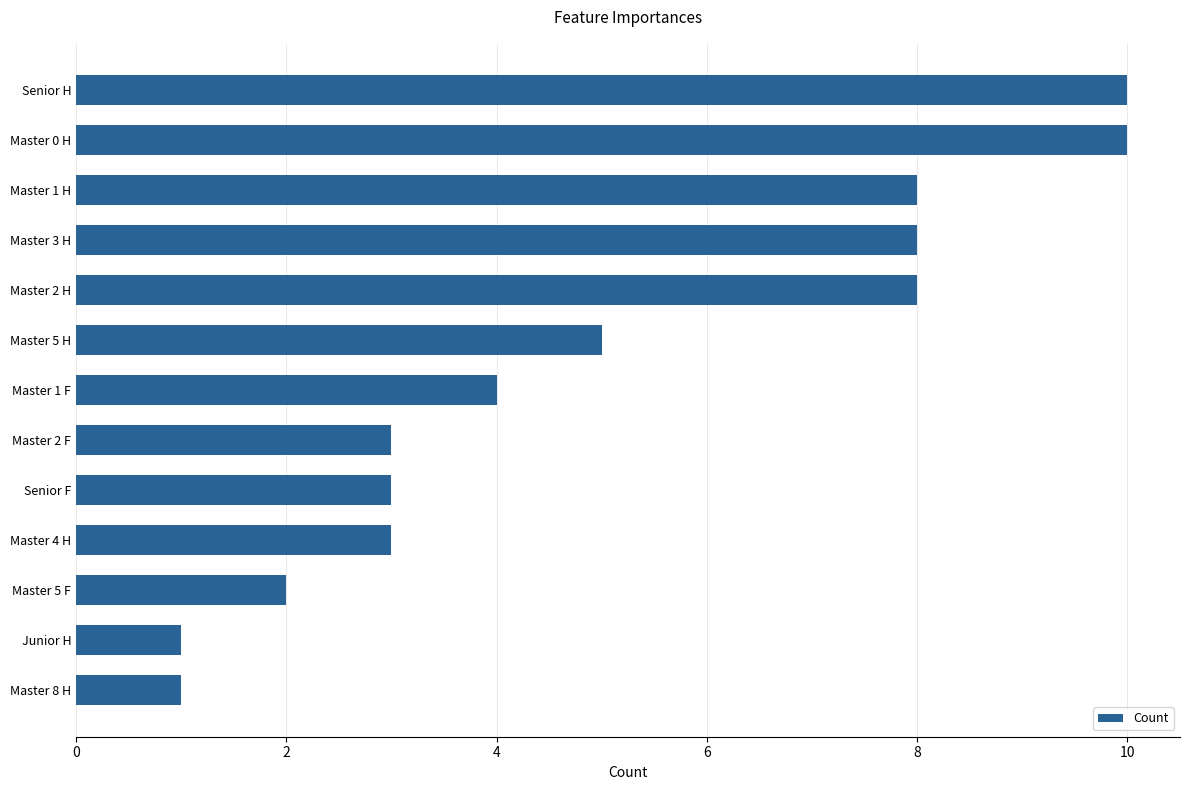

The chart shows a value of 1 at Master 8 H. True or false?

True